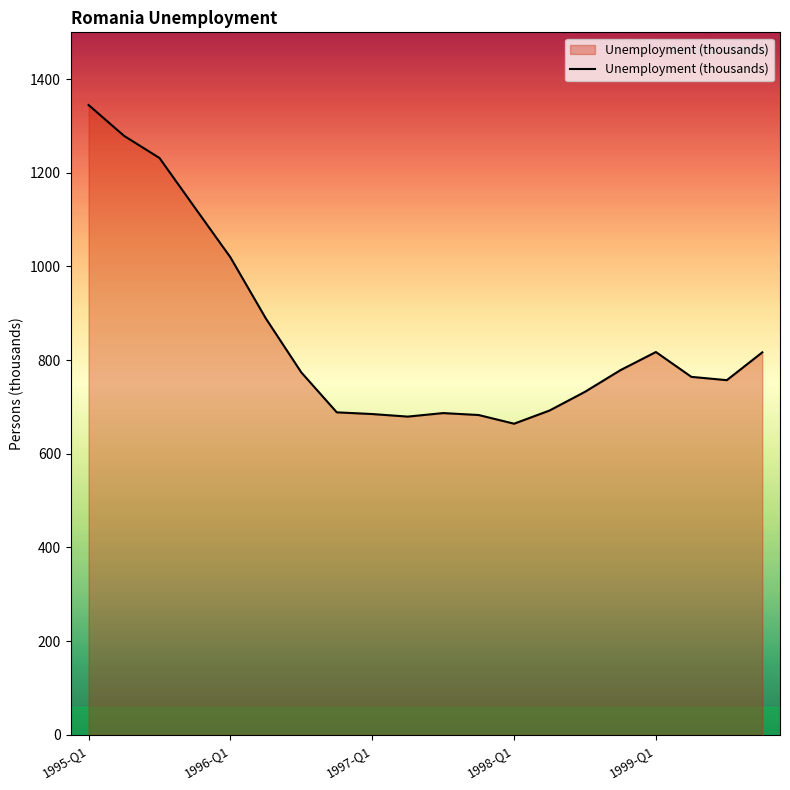

What is the greatest value displayed?

1344.8